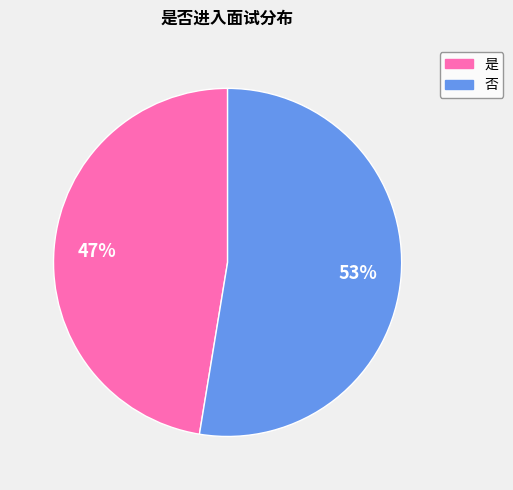

To the nearest percent, what is the combined percentage of 是 and 否?

100%